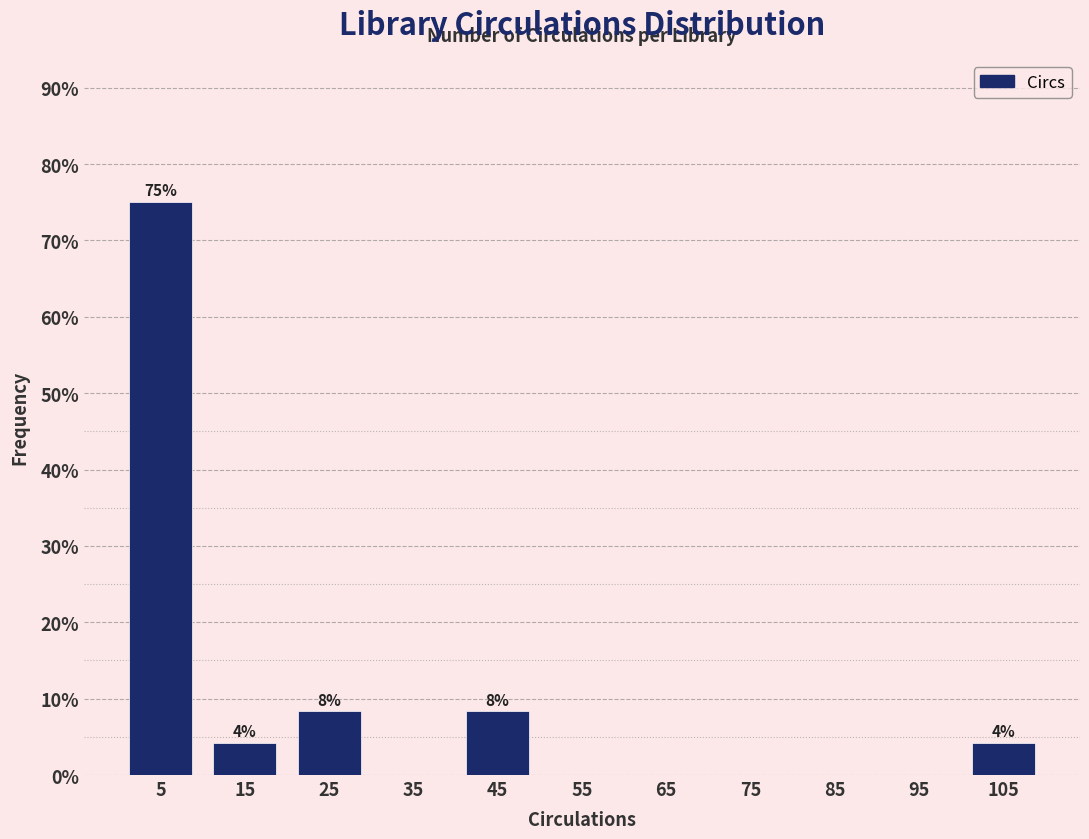

Which range on the x-axis has the tallest bar?

0 to 10